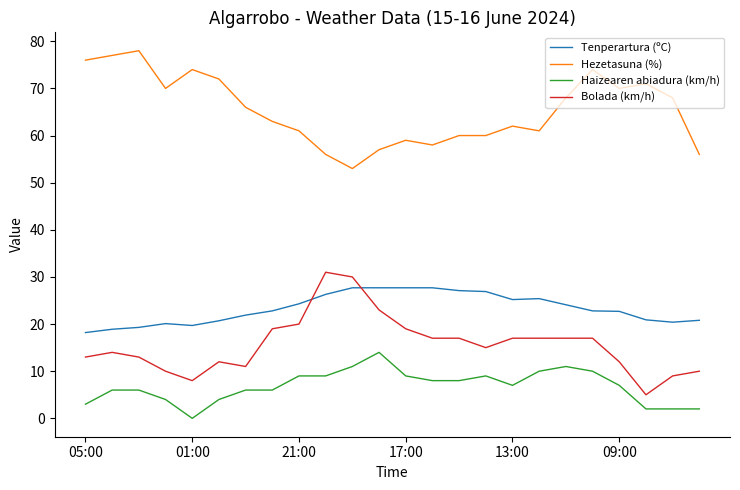

What is the maximum value for Haizearen abiadura (km/h)?

14.0